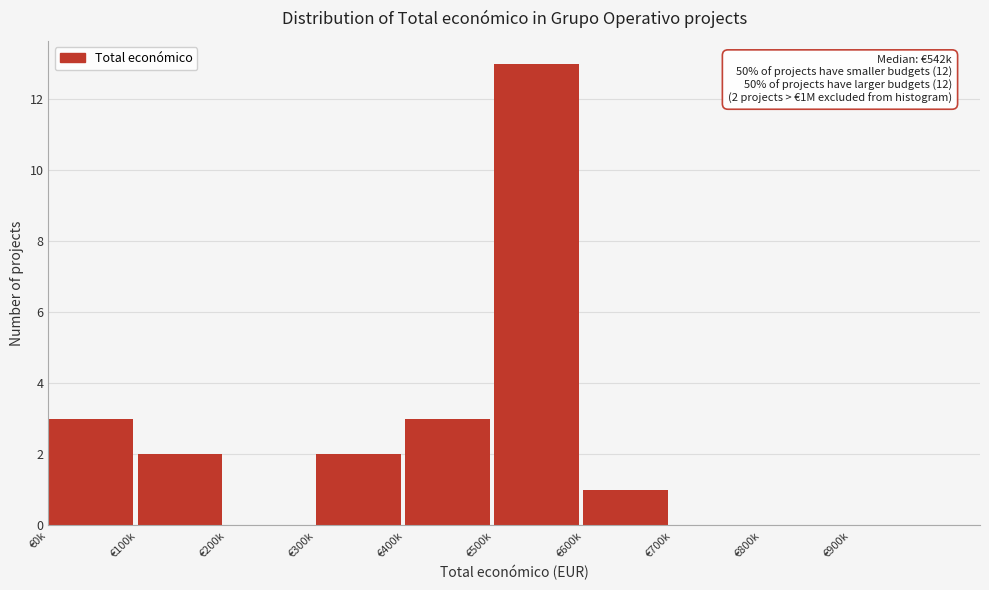

Reading right to left, transcribe all the data shown in this chart.

€900k=0	€800k=0	€700k=0	€600k=1	€500k=13	€400k=3	€300k=2	€200k=0	€100k=2	€0k=3